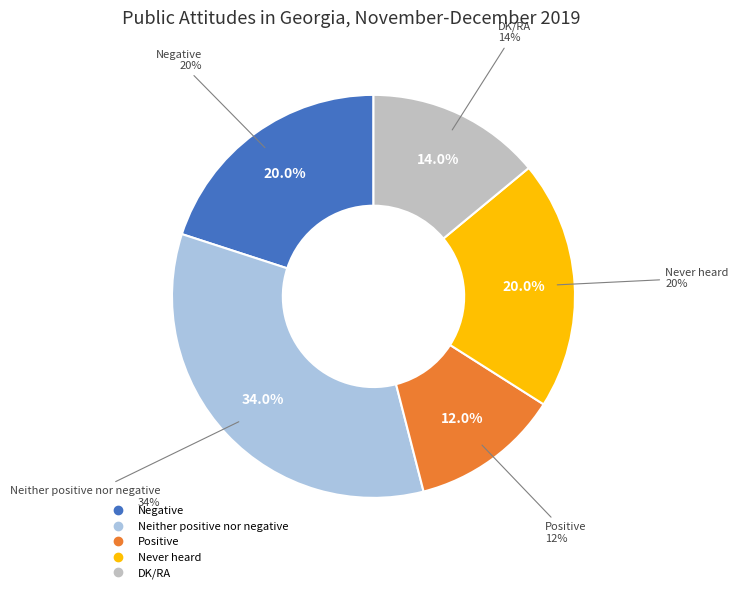

To the nearest percent, what percentage of the pie is Never heard?

20%